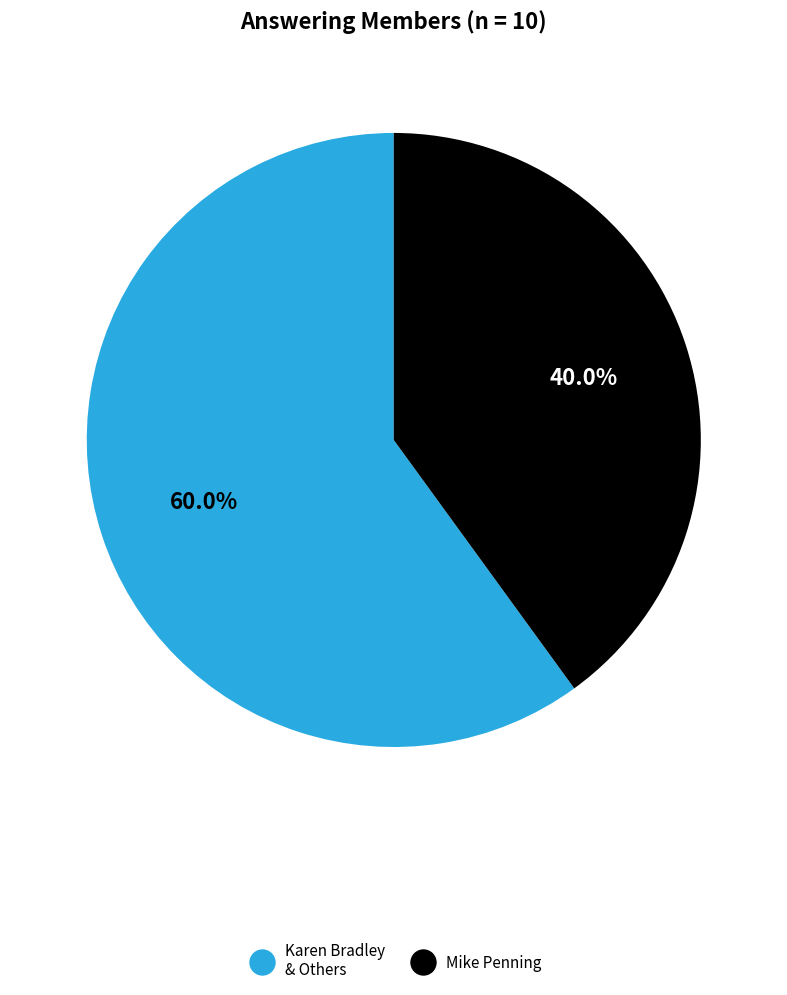

To the nearest percent, what is the difference between the largest and smallest slice percentages?

20%